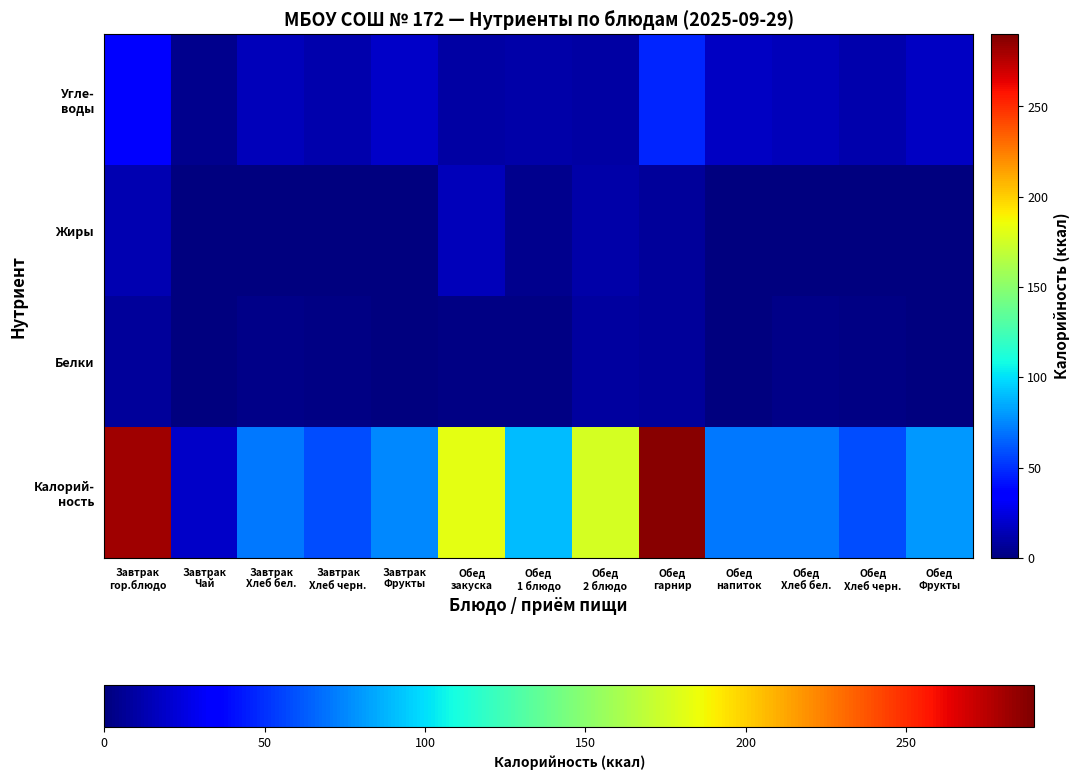

Rank the series at Обед 2 блюдо from lowest to highest value.

Белки, Угле- воды, Жиры, Калорий- ность